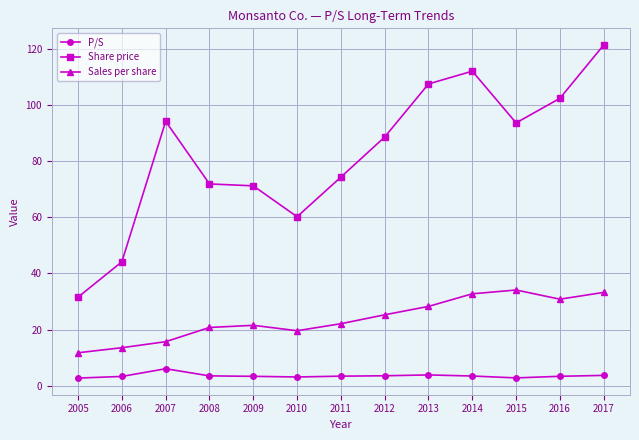

True or false: Sales per share and Share price cross at least once.

False